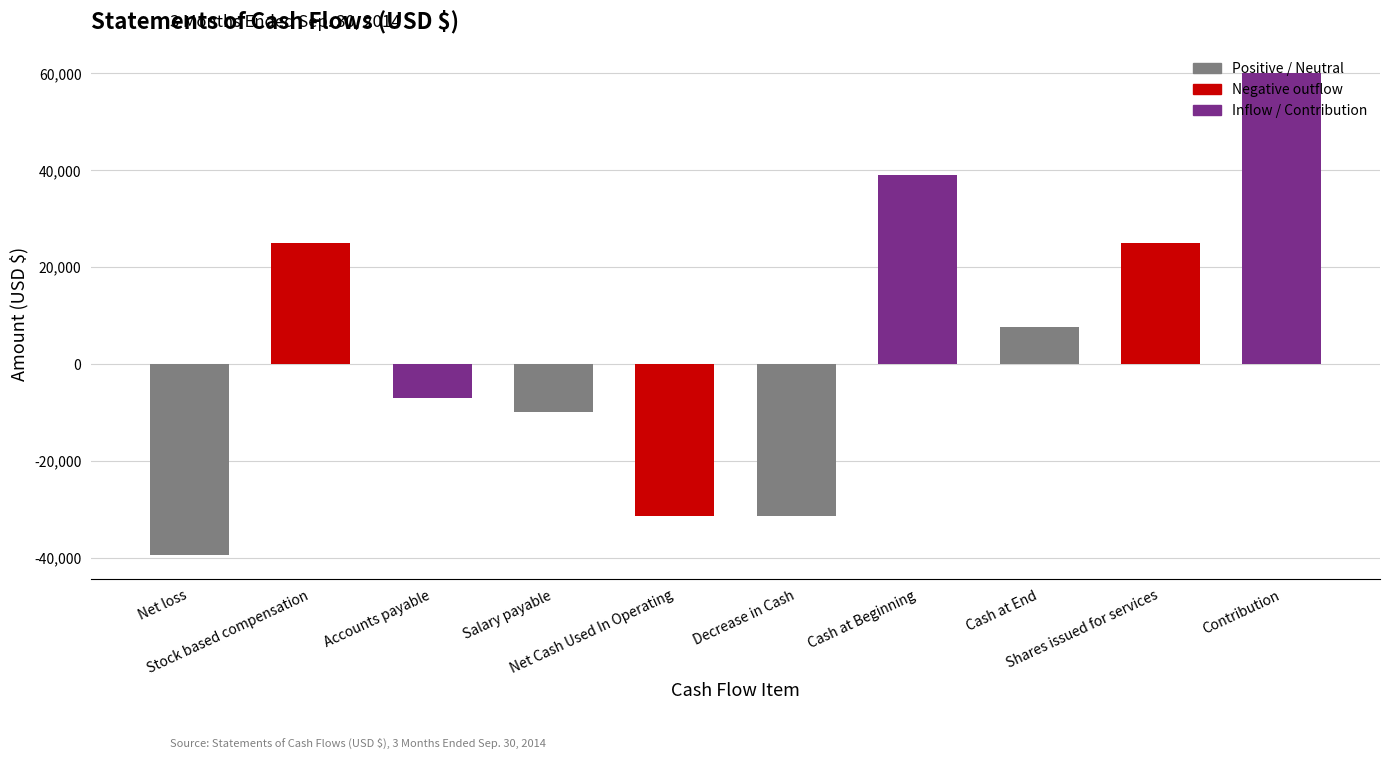

Reading right to left, transcribe all the data shown in this chart.

60000	25000	7717	39118	-31401	-31401	-10000	-7030	25000	-39371